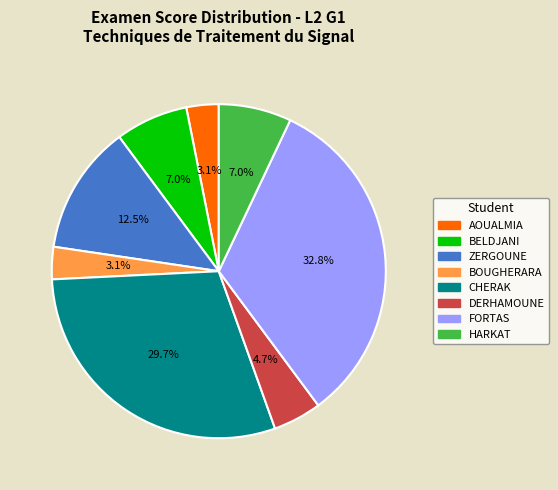

What is the largest slice in the pie chart?

FORTAS